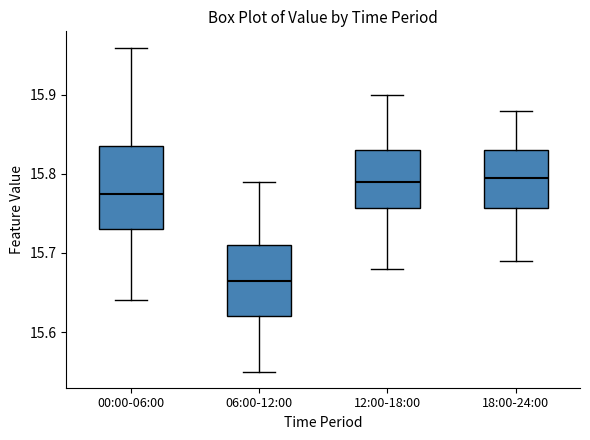

Reading left to right, read every box against the y-axis: the position of its median line, the range the box covers, and the ends of its whiskers. The values are not printed on the chart, so give them approximately, as read against the axis.

00:00-06:00: median 15.78, box 15.73 to 15.84, whiskers 15.64 to 15.96
06:00-12:00: median 15.67, box 15.62 to 15.71, whiskers 15.55 to 15.79
12:00-18:00: median 15.79, box 15.76 to 15.83, whiskers 15.68 to 15.90
18:00-24:00: median 15.80, box 15.76 to 15.83, whiskers 15.69 to 15.88